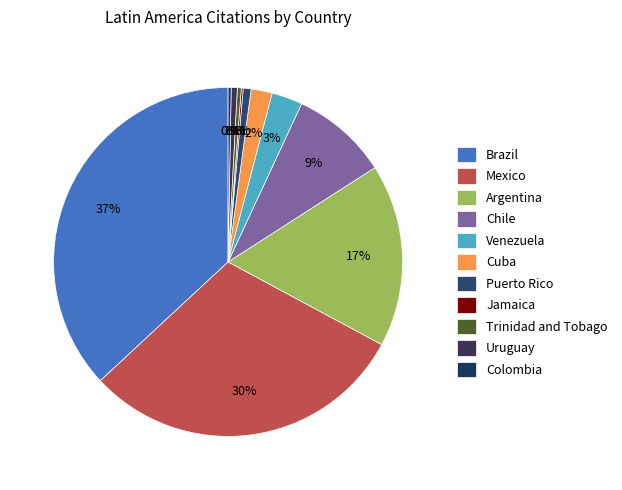

Is there a majority slice in this chart?

No